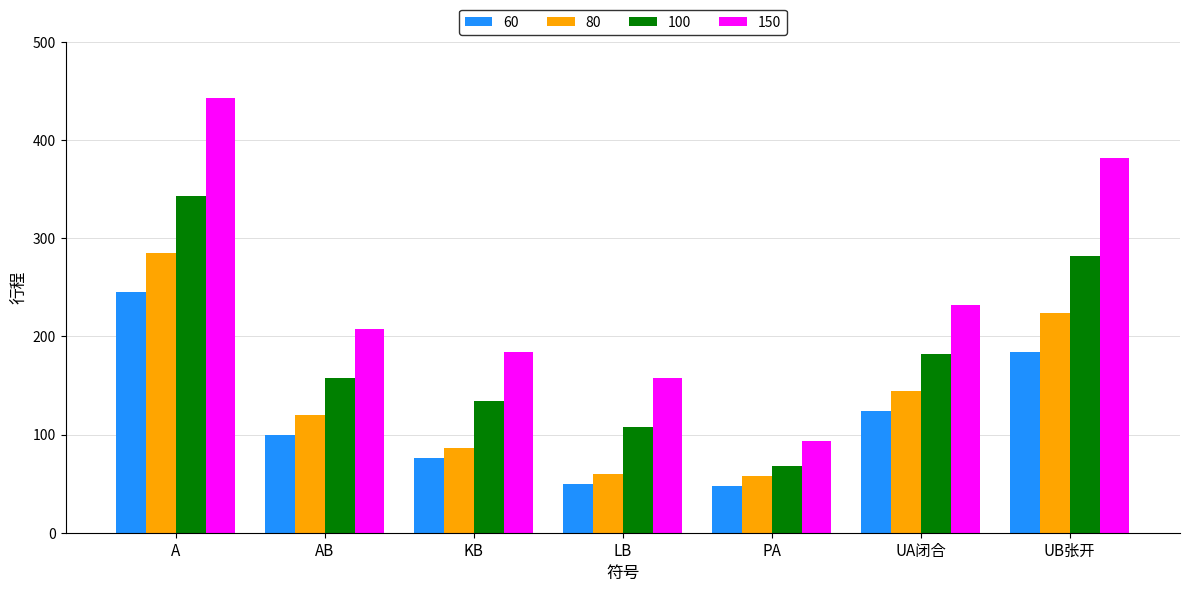

How many groups of bars are there?

7